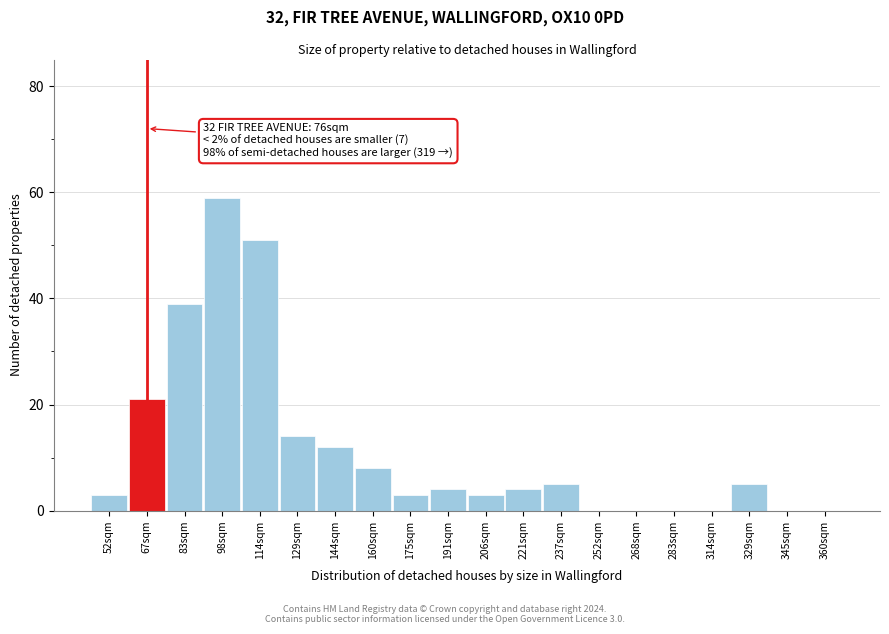

Reading left to right, what are all the values shown in this chart?

52sqm=3	67sqm=21	83sqm=39	98sqm=59	114sqm=51	129sqm=14	144sqm=12	160sqm=8	175sqm=3	191sqm=4	206sqm=3	221sqm=4	237sqm=5	252sqm=0	268sqm=0	283sqm=0	314sqm=0	329sqm=5	345sqm=0	360sqm=0